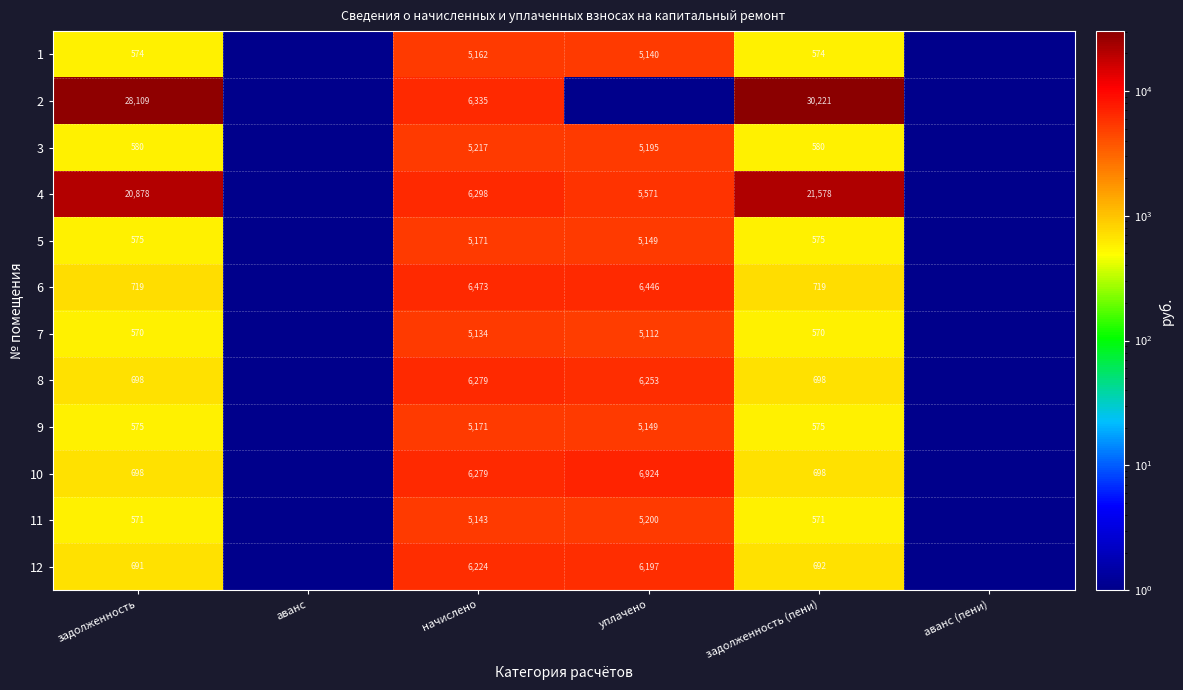

What is the sum of the 3 values at задолженность and начислено?

5797.0